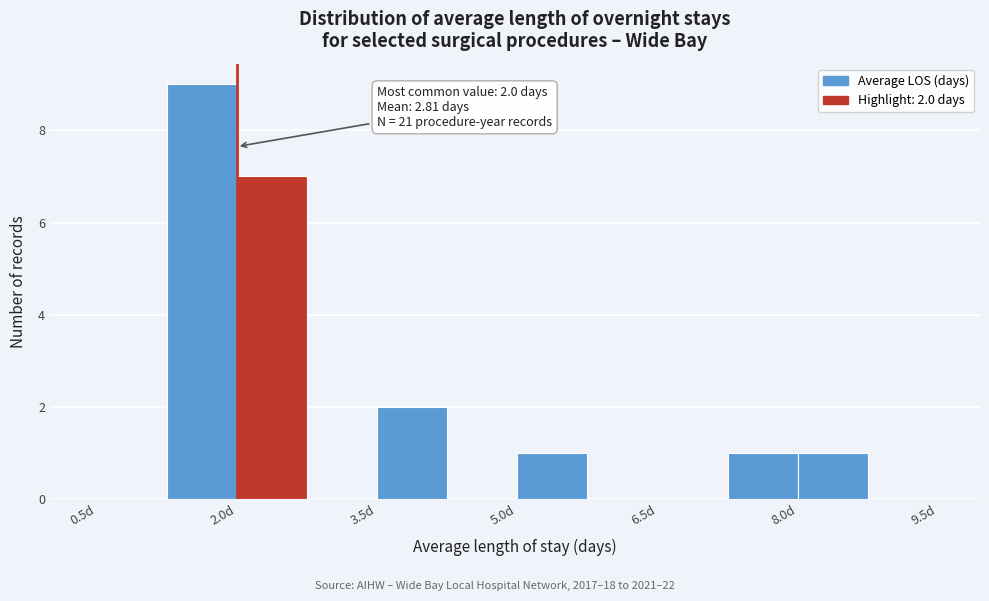

Around what value on the x-axis is the tallest bar? Give the approximate position of its centre, as read against the axis.

1.6